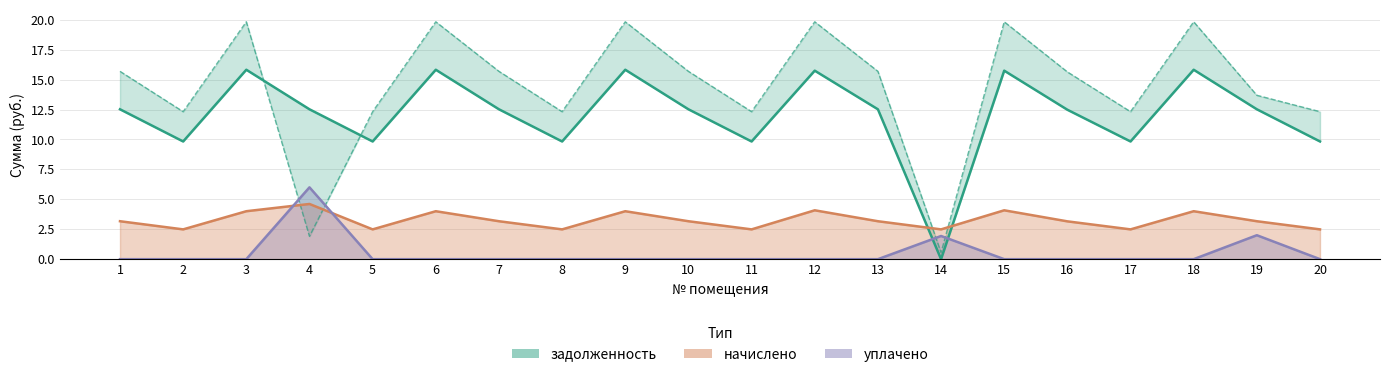

At which category does the chart reach its peak across all series?

3